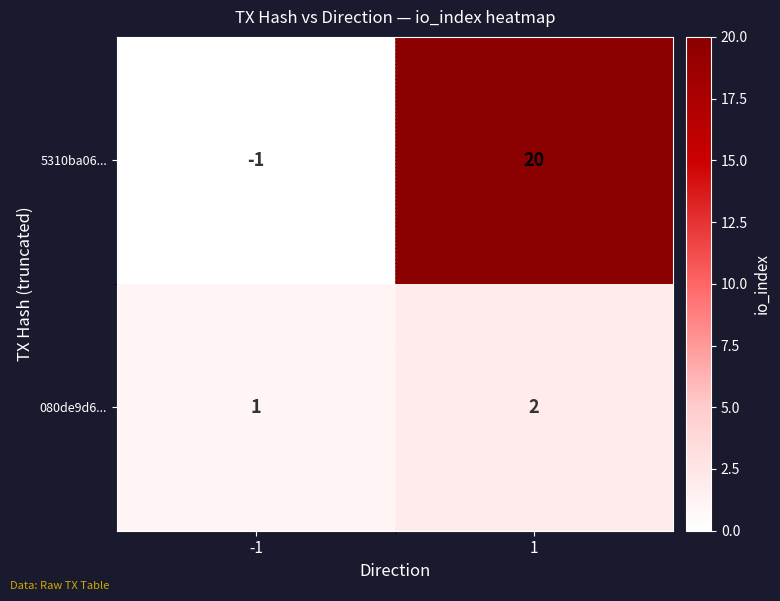

What is the sum of all 080de9d6... values?

3